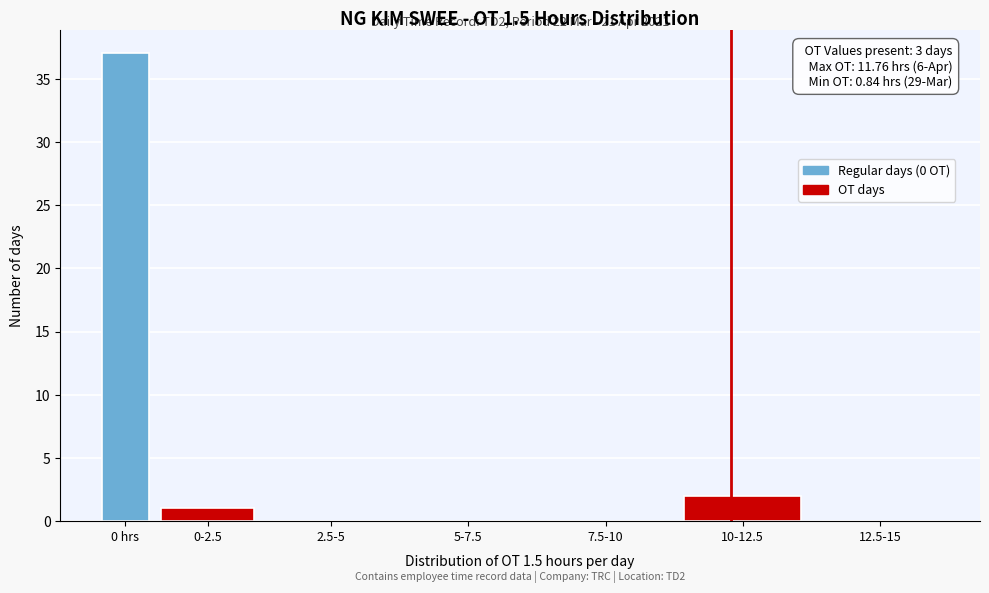

The chart shows a value of 2 at 10-12.5. True or false?

True